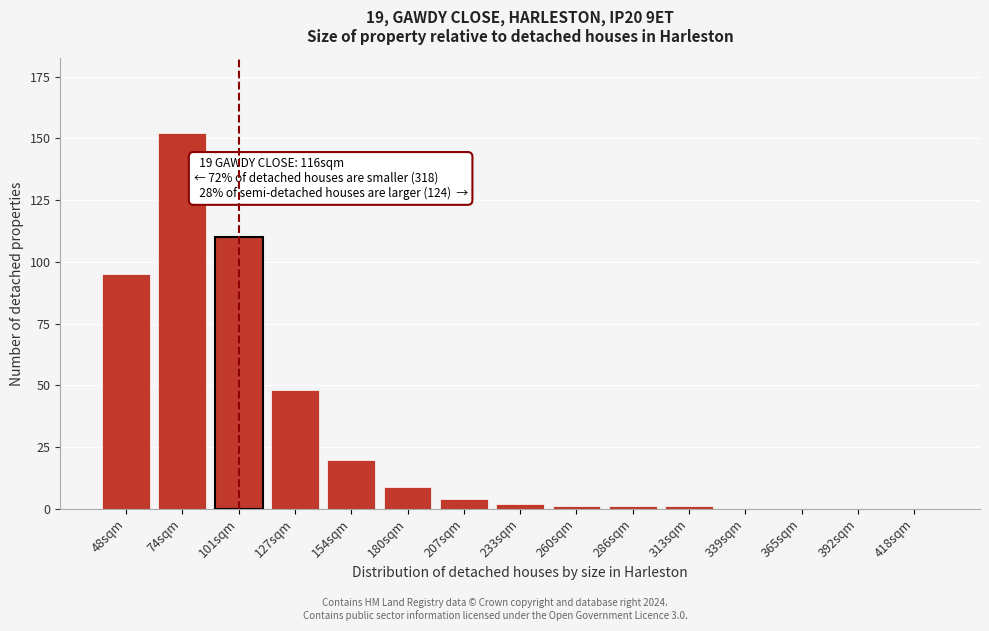

Reading left to right, transcribe all the data shown in this chart.

48sqm=95	74sqm=152	101sqm=110	127sqm=48	154sqm=20	180sqm=9	207sqm=4	233sqm=2	260sqm=1	286sqm=1	313sqm=1	339sqm=0	365sqm=0	392sqm=0	418sqm=0